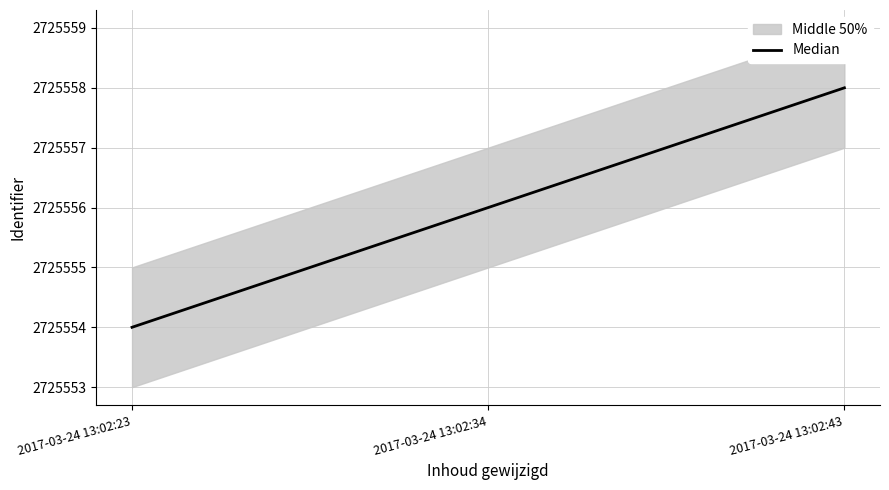

Rank the categories by value from highest to lowest.

2017-03-24 13:02:43, 2017-03-24 13:02:34, 2017-03-24 13:02:23